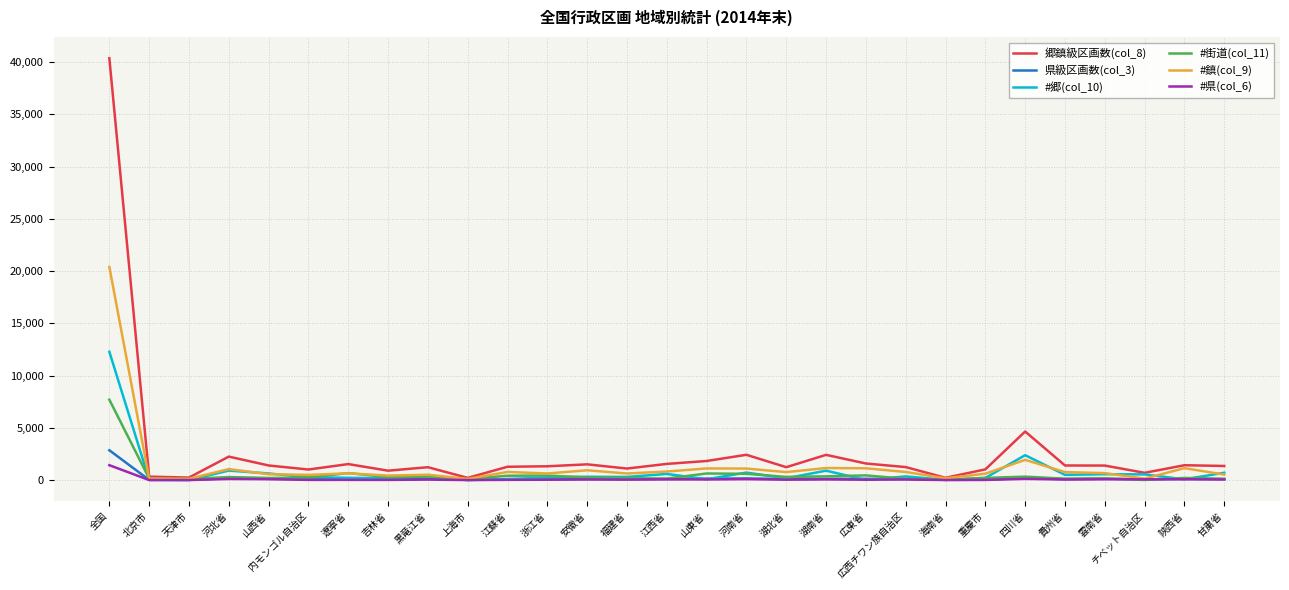

The 郷鎮級区画数(col_8) series shows 1321 at 浙江省. True or false?

True